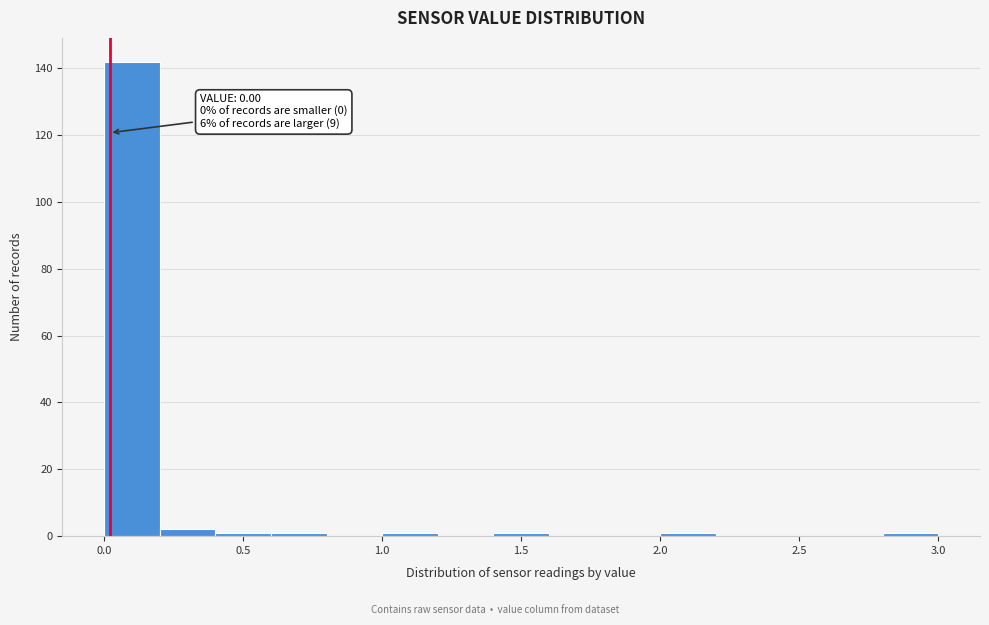

Which range on the x-axis has the tallest bar?

0.0 to 0.2